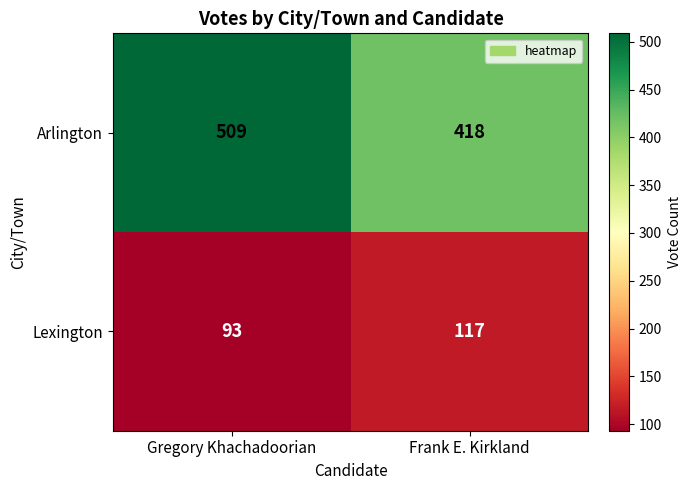

The value of Arlington at Frank E. Kirkland is 677. True or false?

False